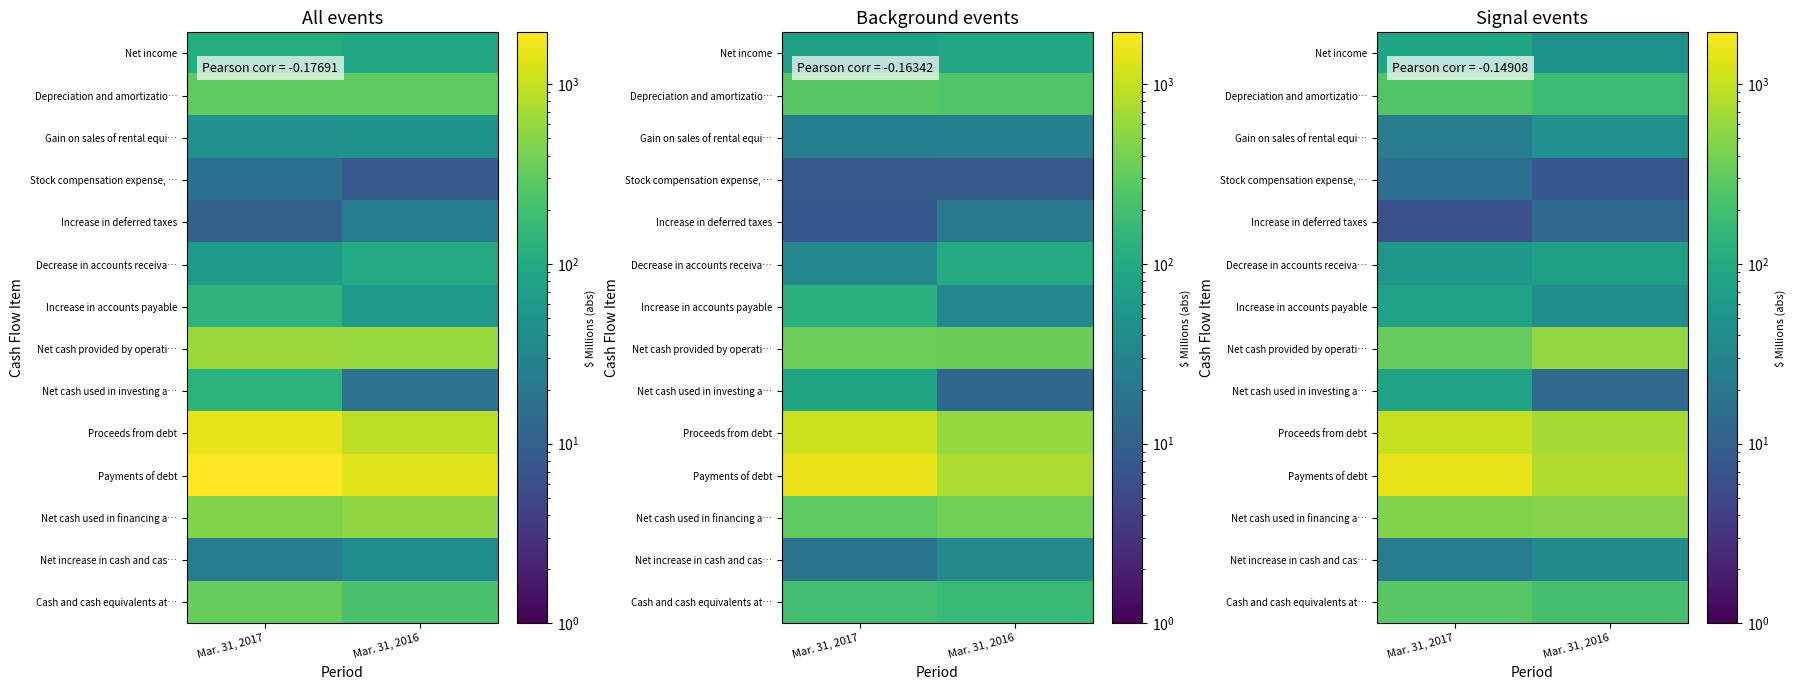

Which has a higher value, Mar. 31, 2017 or Mar. 31, 2016?

Mar. 31, 2017